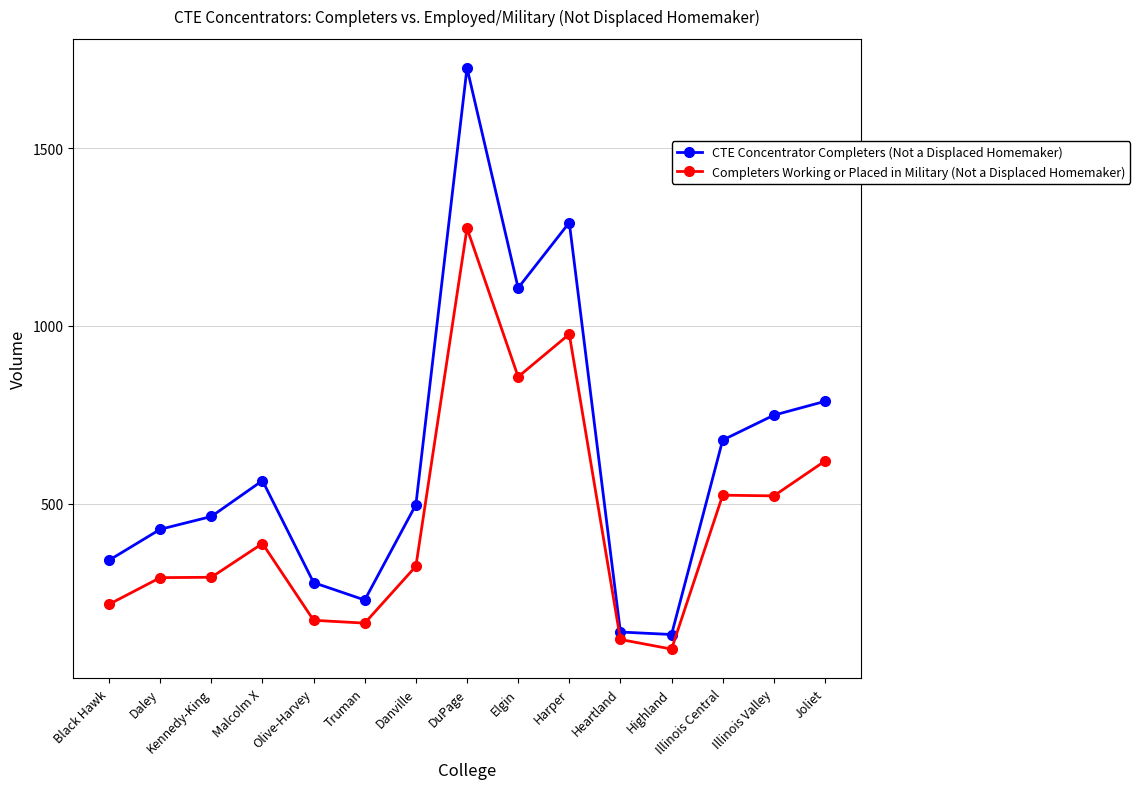

Which series has the widest spread of values?

CTE Concentrator Completers (Not a Displaced Homemaker)